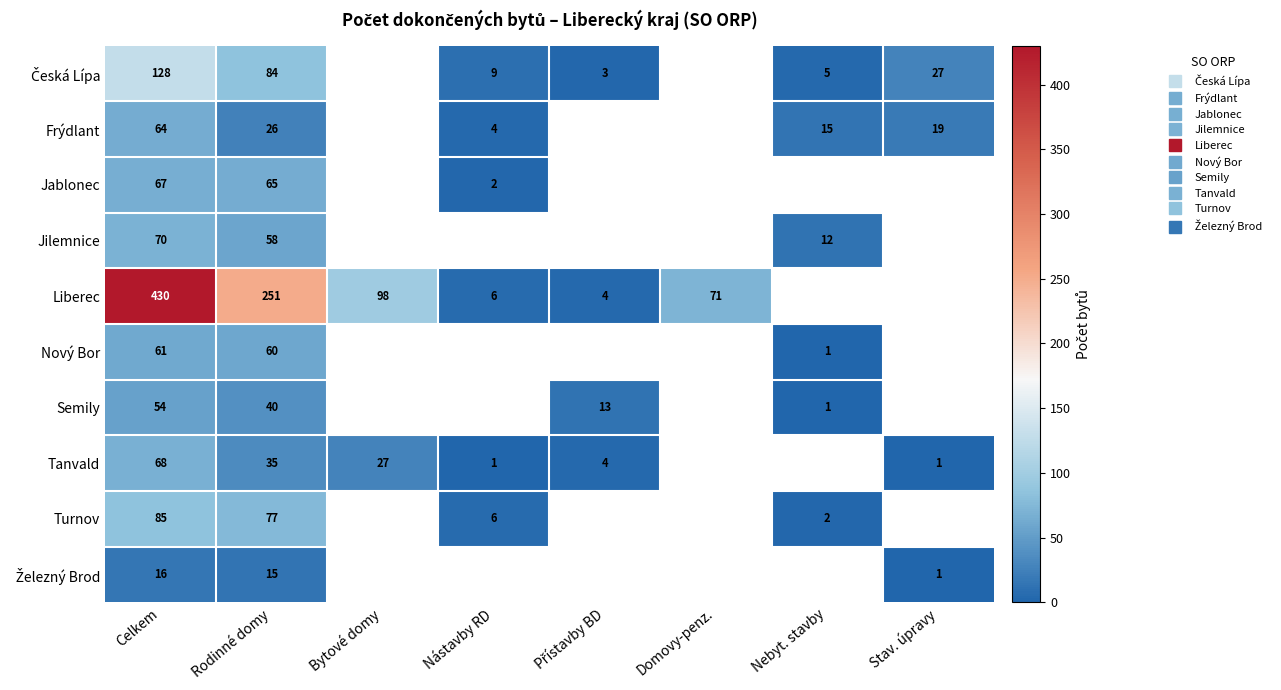

Rank the categories by Tanvald value from highest to lowest.

Celkem, Rodinné domy, Bytové domy, Přístavby BD, Nástavby RD, Domovy-penz., Nebyt. stavby, Stav. úpravy